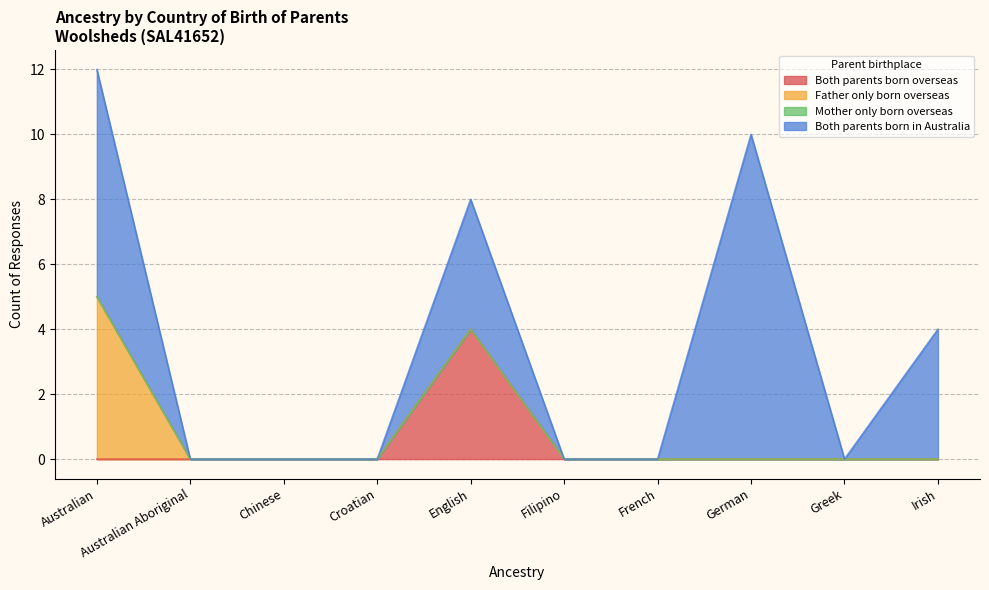

Reading left to right, what are all the values shown in this chart?

Both parents born overseas: 0	0	0	0	4	0	0	0	0	0
Father only born overseas: 5	0	0	0	0	0	0	0	0	0
Mother only born overseas: 0	0	0	0	0	0	0	0	0	0
Both parents born in Australia: 7	0	0	0	4	0	0	10	0	4